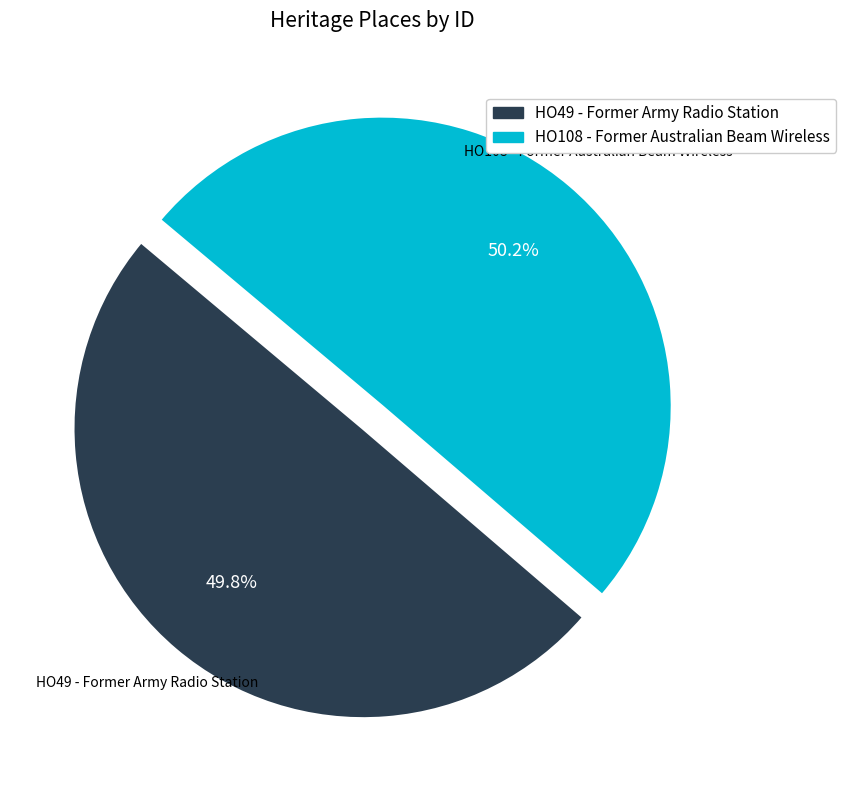

Does any single category account for the majority?

Yes